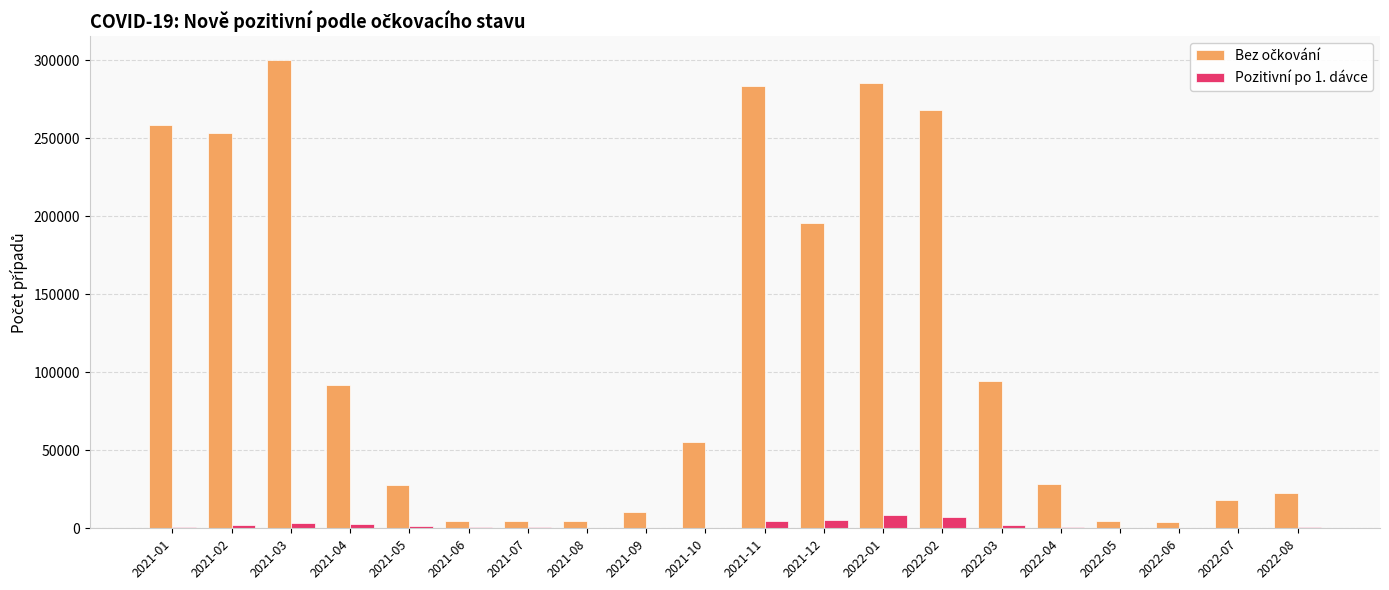

How many groups of bars are there?

20